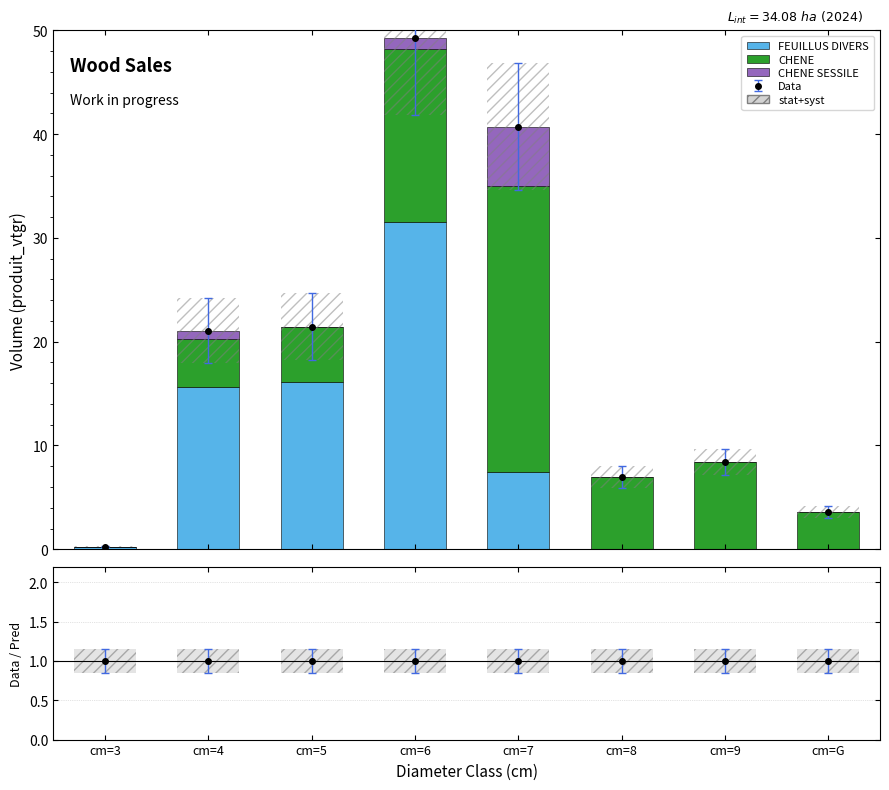

How many bars are there in each group?

3